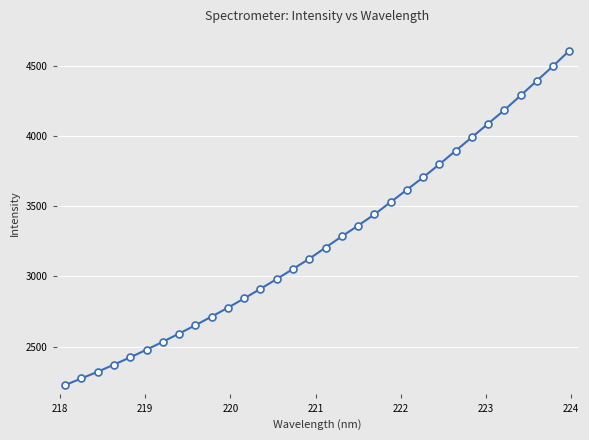

What is the difference between the maximum and minimum values?

2388.6